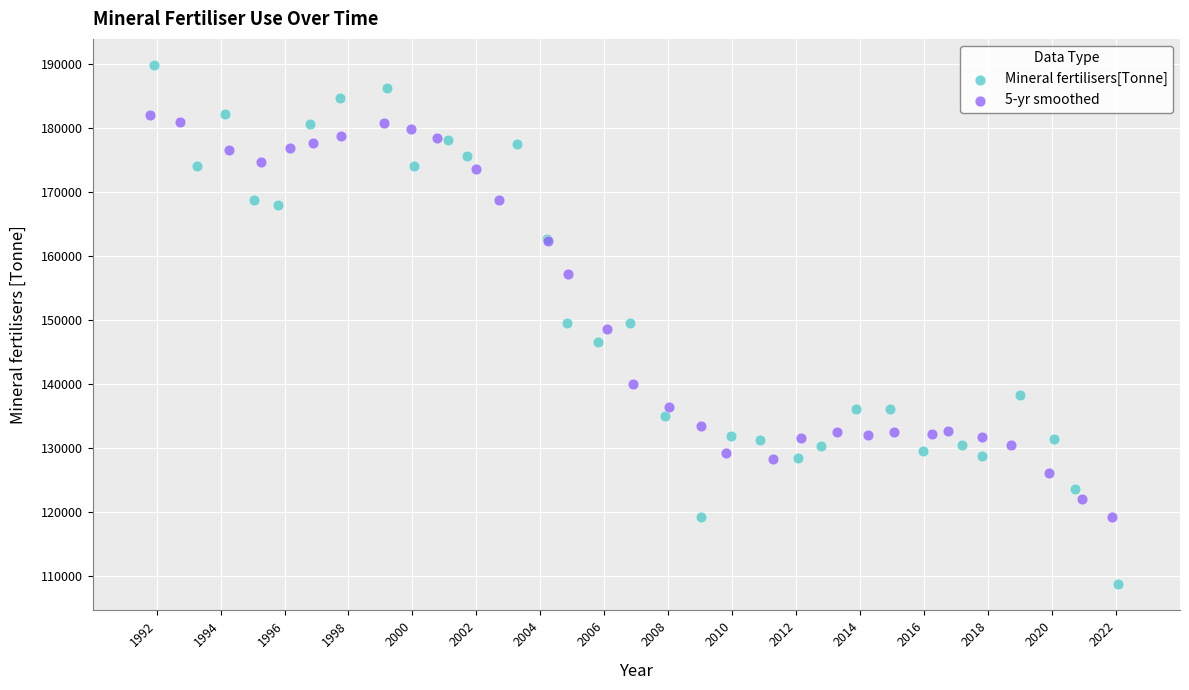

What are all the series names shown in the legend?

Mineral fertilisers[Tonne], 5-yr smoothed